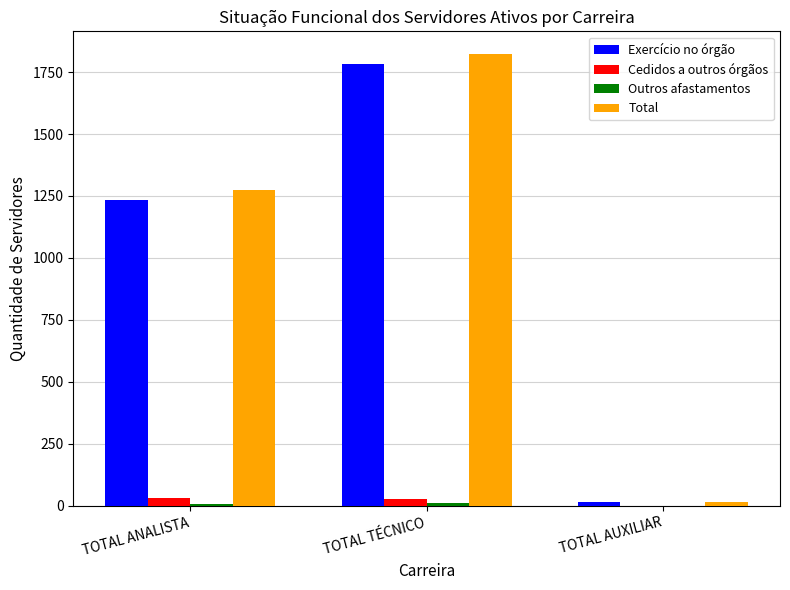

At which category is the sum across all series the highest?

TOTAL TÉCNICO